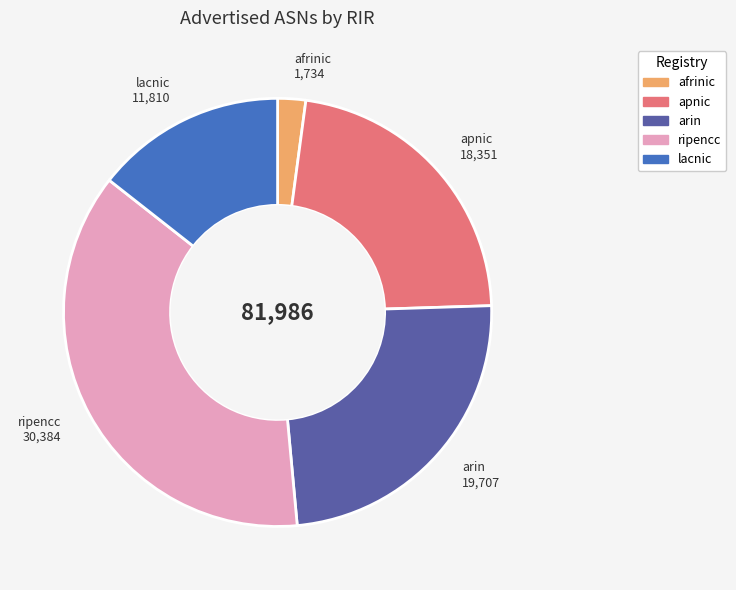

Which has a higher value, apnic or ripencc?

ripencc